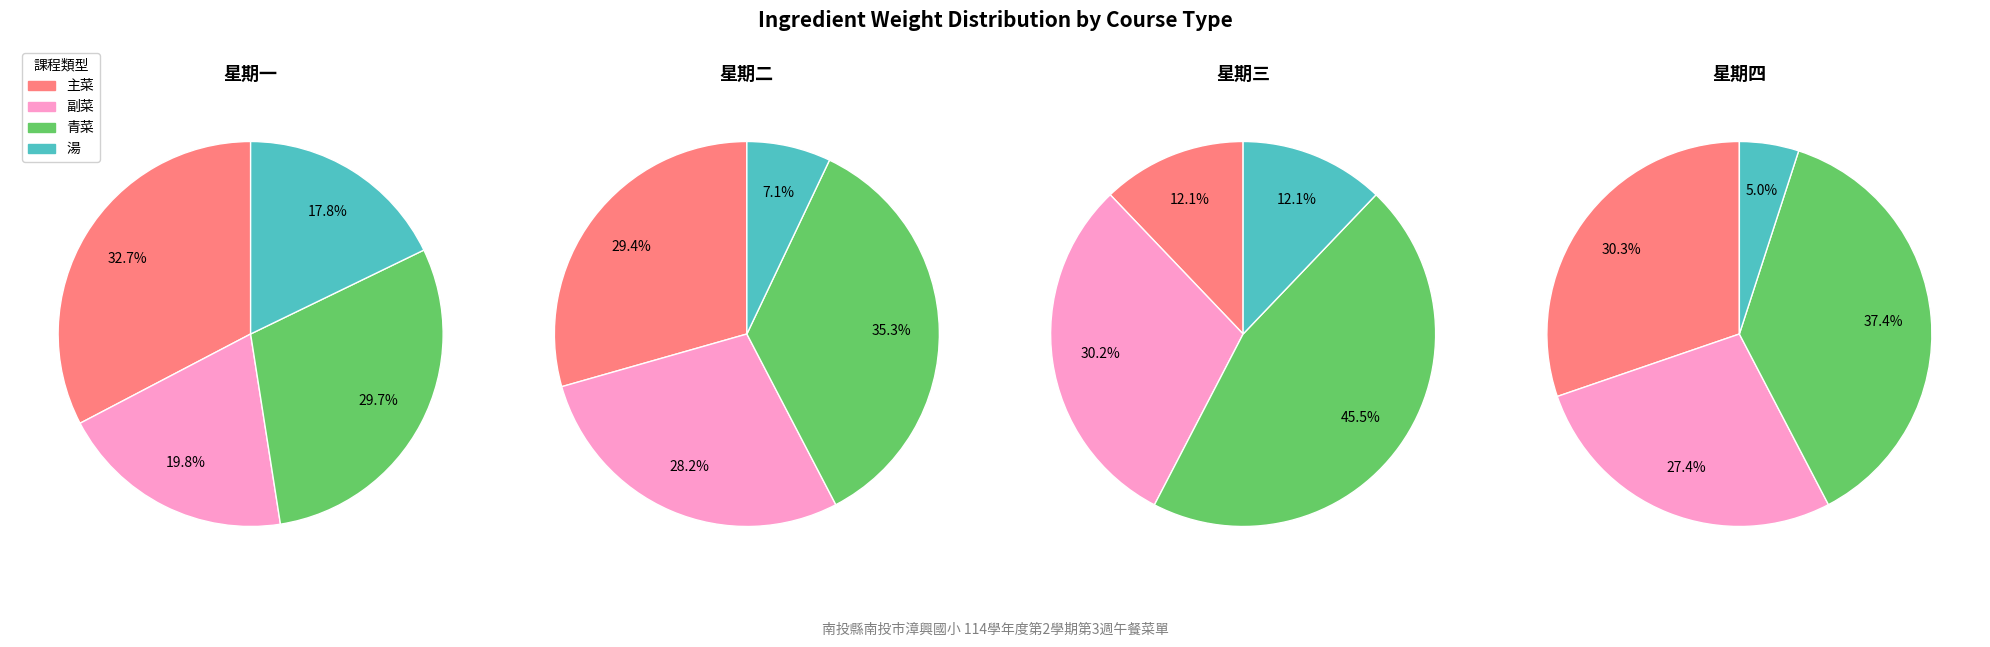

Does 星期四 account for over 50% of the chart?

No